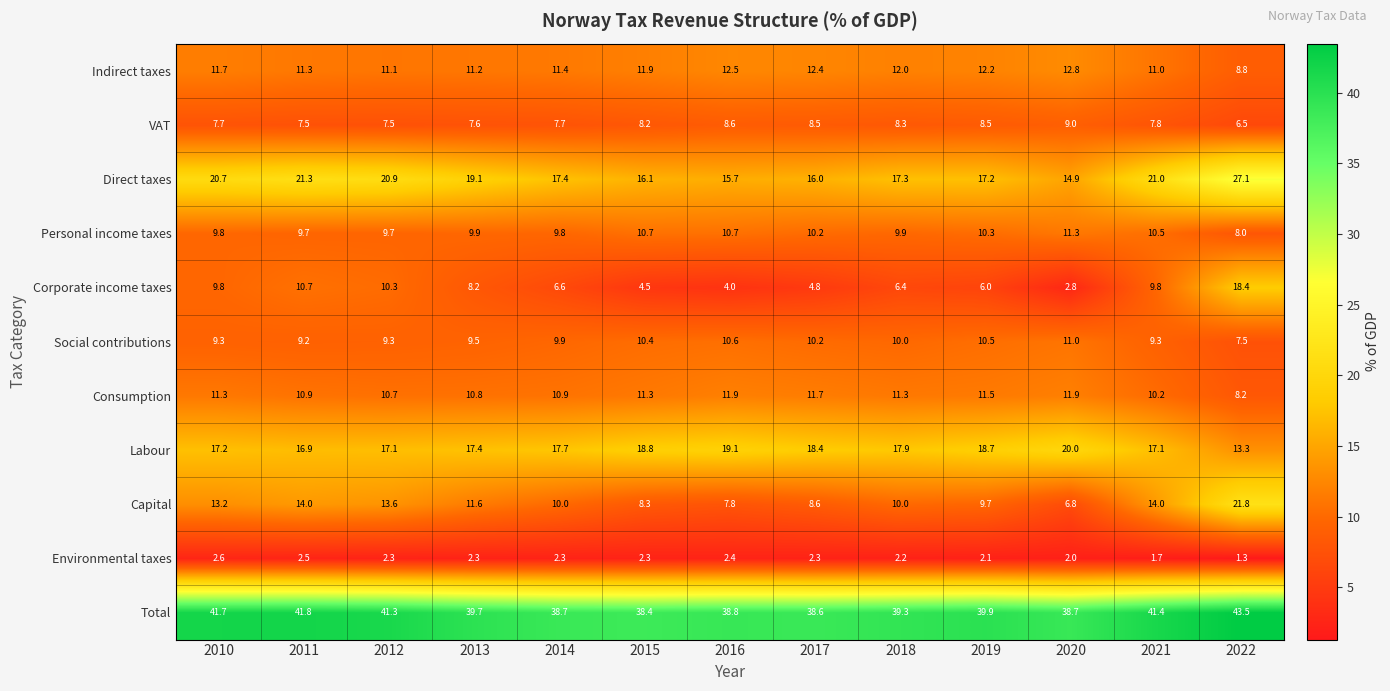

What value does the Indirect taxes series have at 2019?

12.2